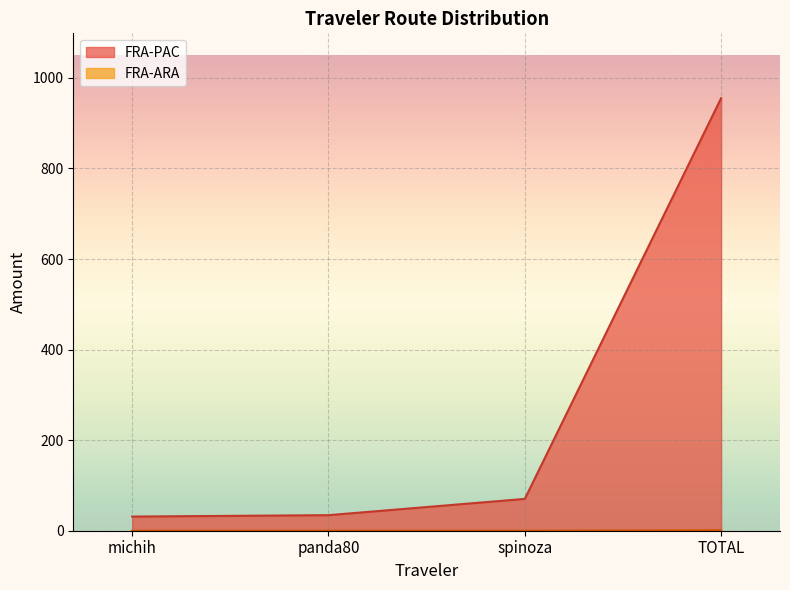

Which has a higher value, TOTAL or panda80?

TOTAL